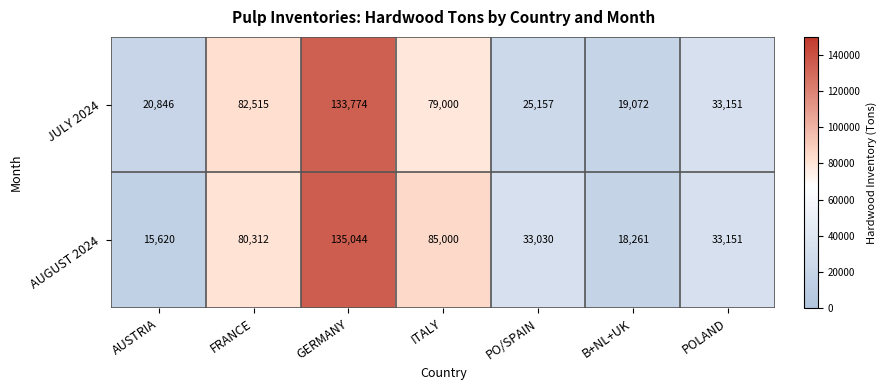

Reading left to right, extract all data points from this chart.

JULY 2024: 20846	82515	133774	79000	25157	19072	33151
AUGUST 2024: 15620	80312	135044	85000	33030	18261	33151